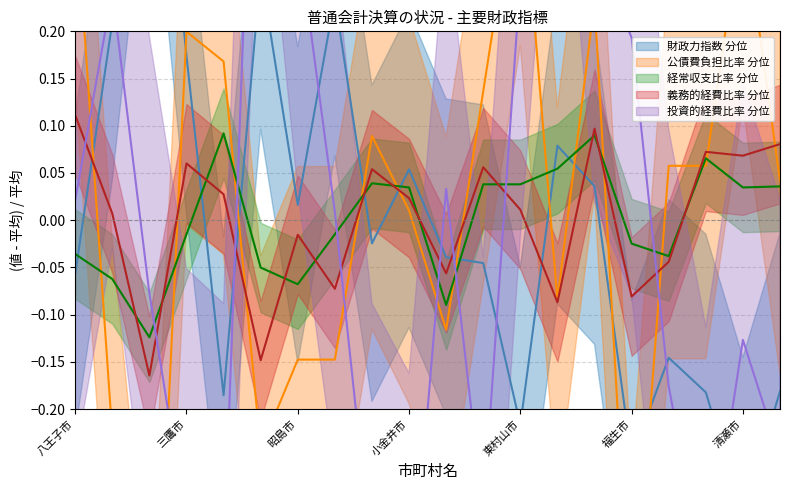

What is the value of the 公債費負担比率 point at the 7th from the left?

-0.1